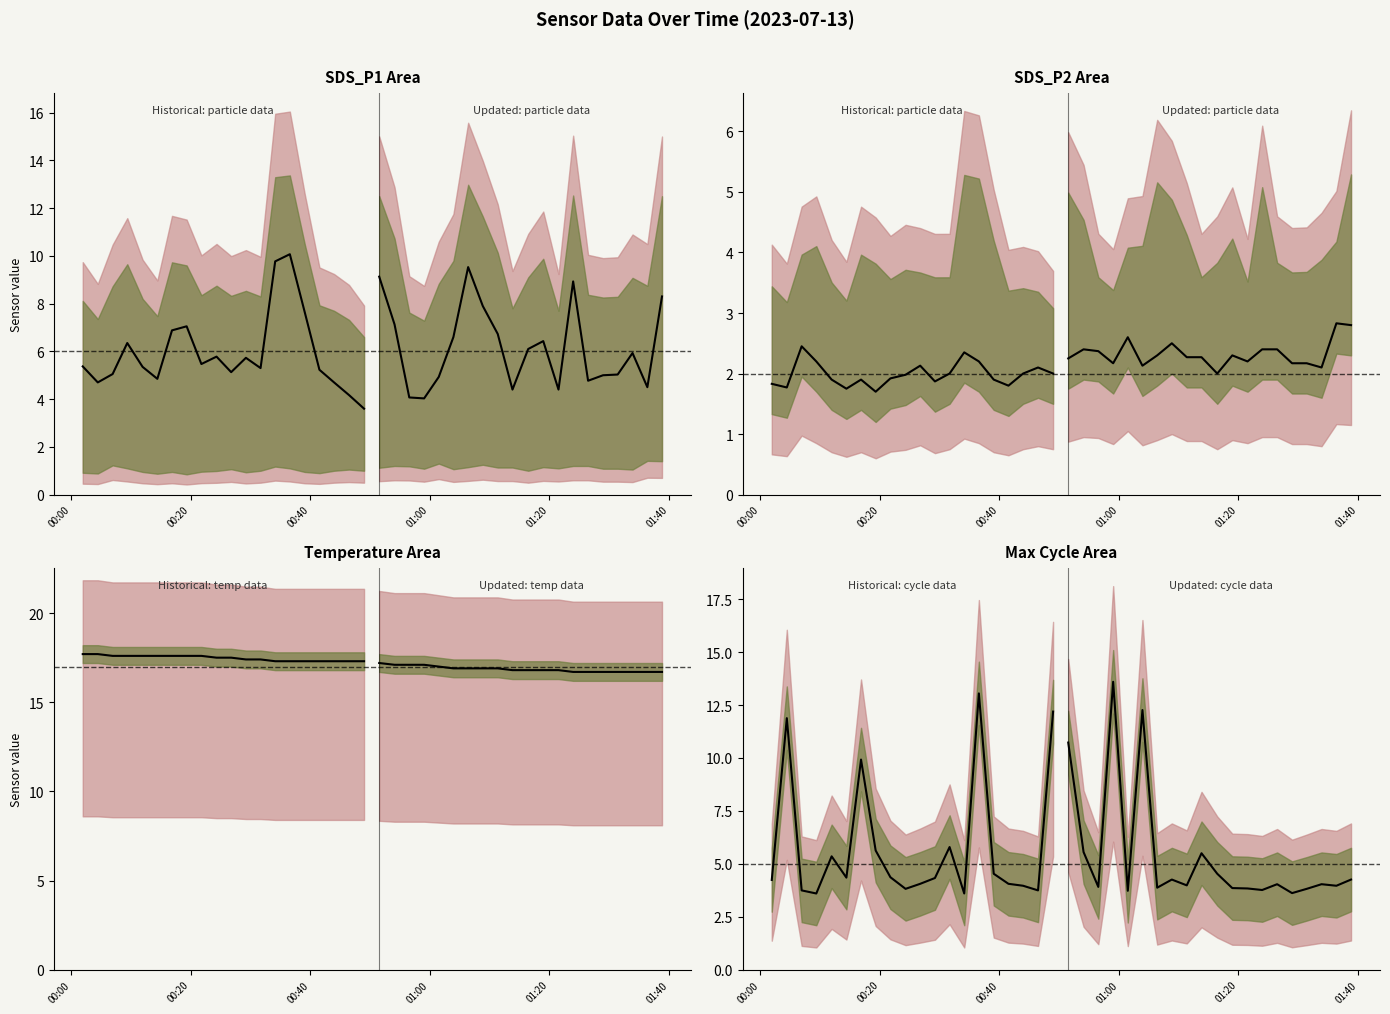

Does the chart display data point markers on the line(s)?

No